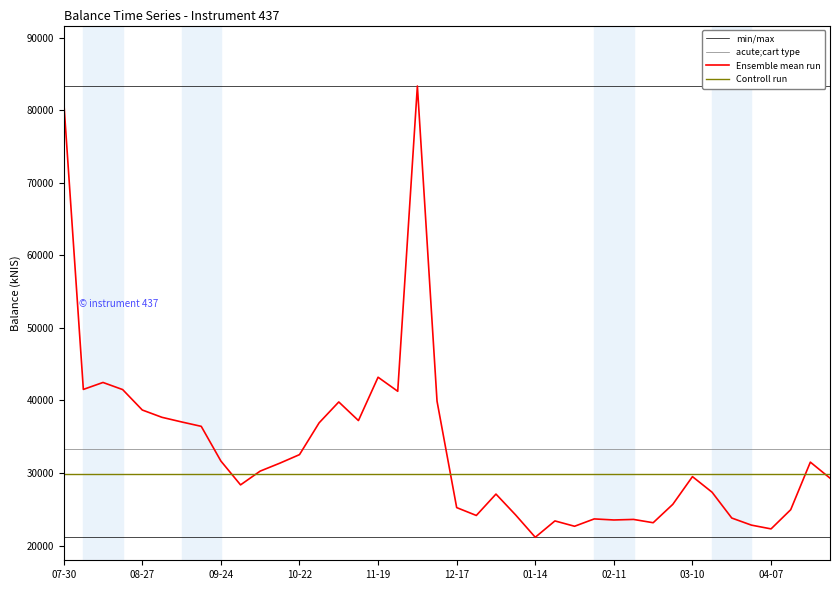

True or false: min/max and Ensemble mean run cross at least once.

False